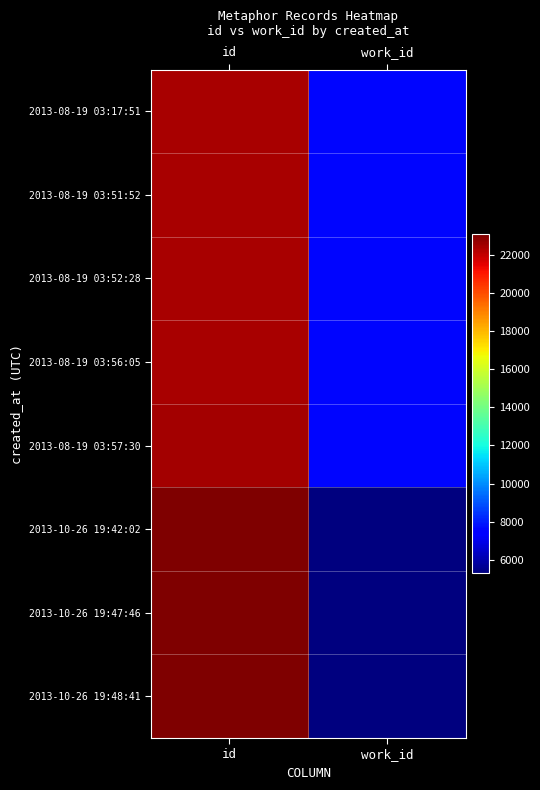

Reading left to right, list all the values displayed in this chart.

2013-08-19 03:17:51: id=22405	work_id=7629
2013-08-19 03:51:52: id=22437	work_id=7629
2013-08-19 03:52:28: id=22438	work_id=7629
2013-08-19 03:56:05: id=22443	work_id=7629
2013-08-19 03:57:30: id=22445	work_id=7629
2013-10-26 19:42:02: id=23063	work_id=5301
2013-10-26 19:47:46: id=23068	work_id=5301
2013-10-26 19:48:41: id=23069	work_id=5301